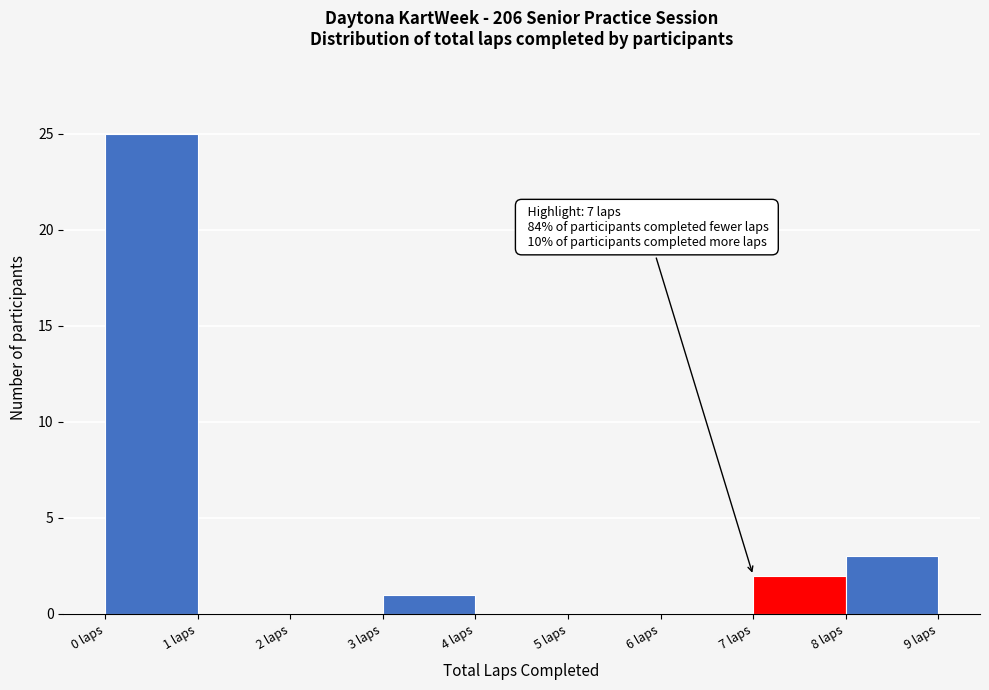

Over which range of the x-axis is the bar tallest?

0 to 1